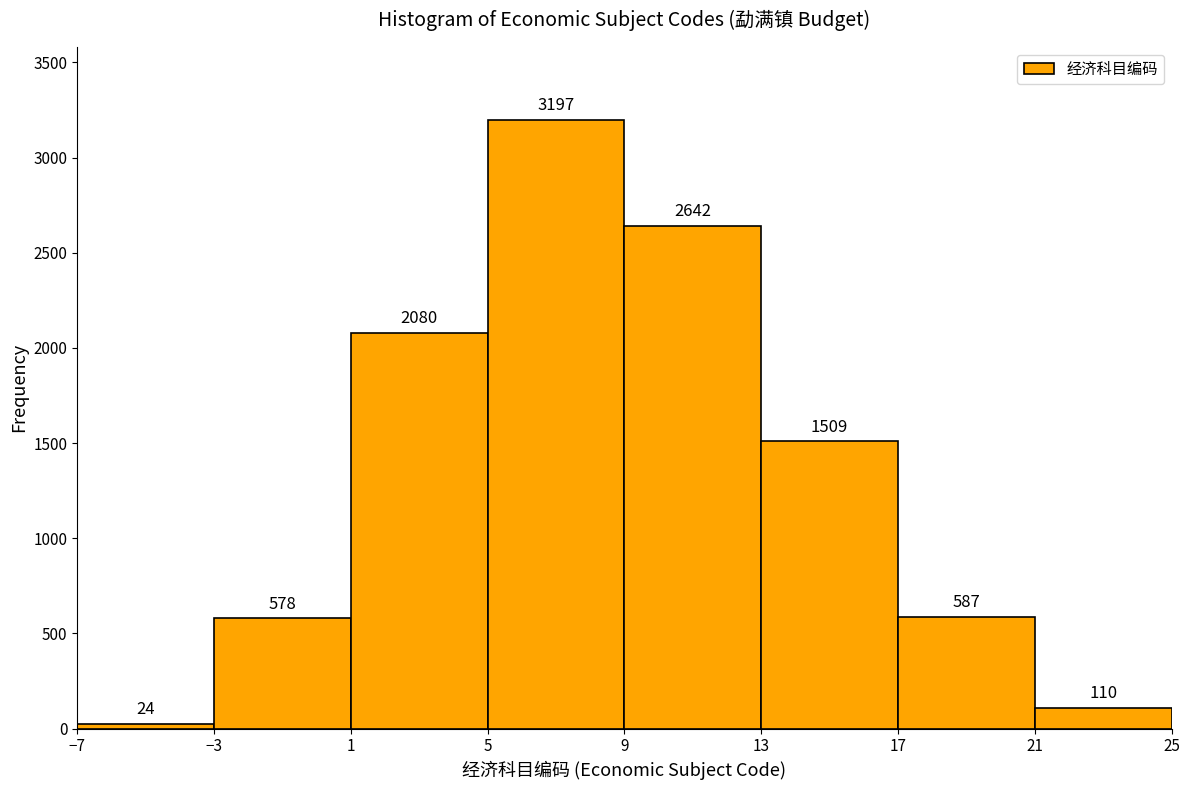

Reading left to right, transcribe this chart: for each bar, give the range it covers on the x-axis and its height.

-7 to -3: 24
-3 to 1: 578
1 to 5: 2080
5 to 9: 3197
9 to 13: 2642
13 to 17: 1509
17 to 21: 587
21 to 25: 110